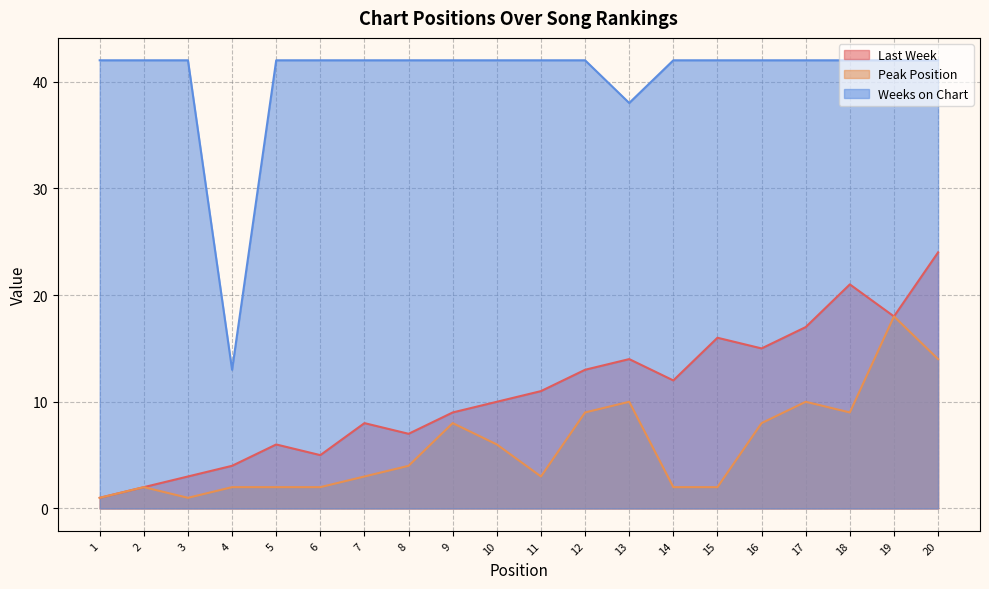

How many data points in Peak Position are above 4?

9